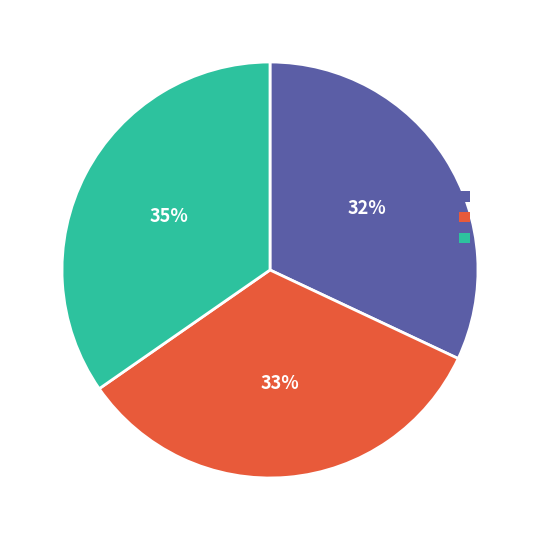

Count the number of slices in the pie.

3